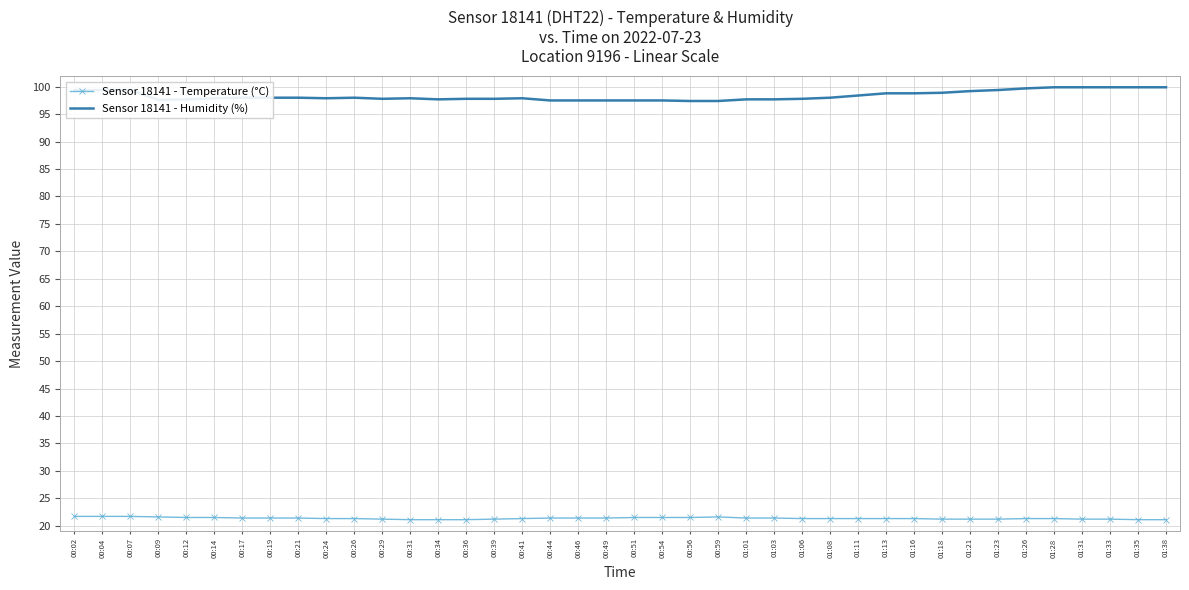

True or false: Sensor 18141 - Temperature (°C) and Sensor 18141 - Humidity (%) cross at least once.

False